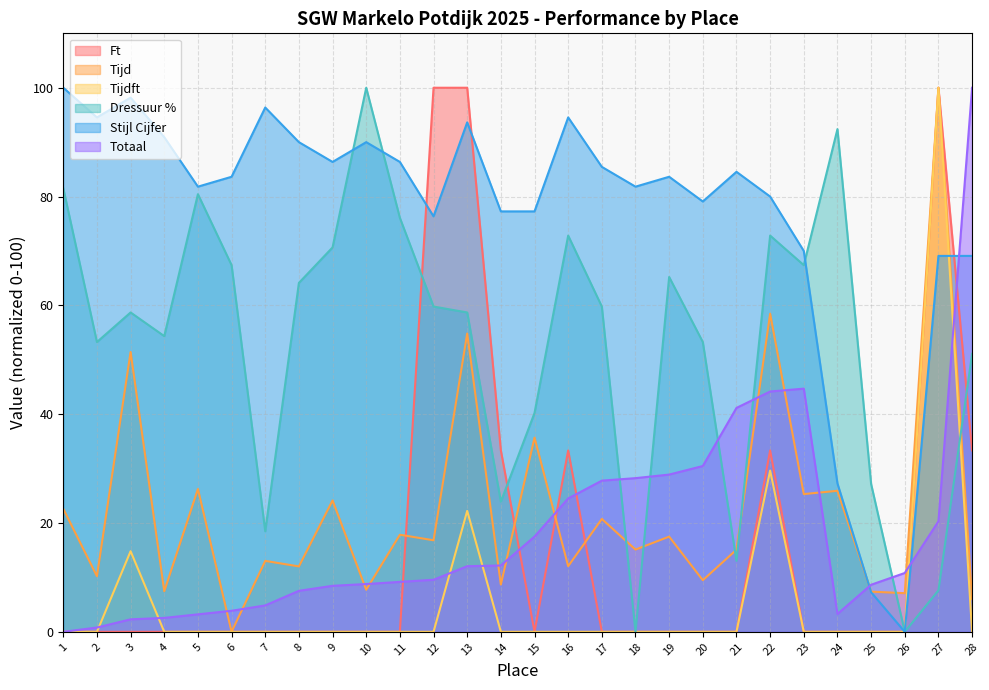

Rank the categories by Totaal value from lowest to highest.

1, 2, 3, 4, 5, 24, 6, 7, 8, 9, 25, 10, 11, 12, 26, 13, 14, 15, 27, 16, 17, 18, 19, 20, 21, 22, 23, 28